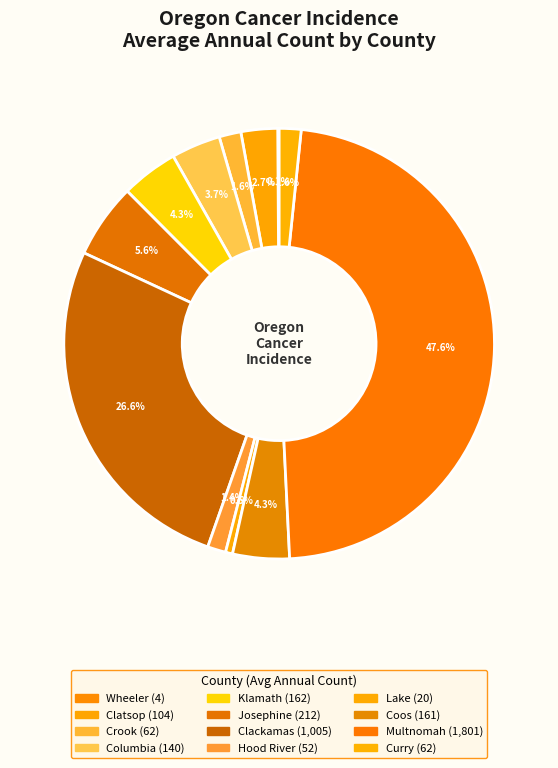

How many slices are in this pie chart?

12